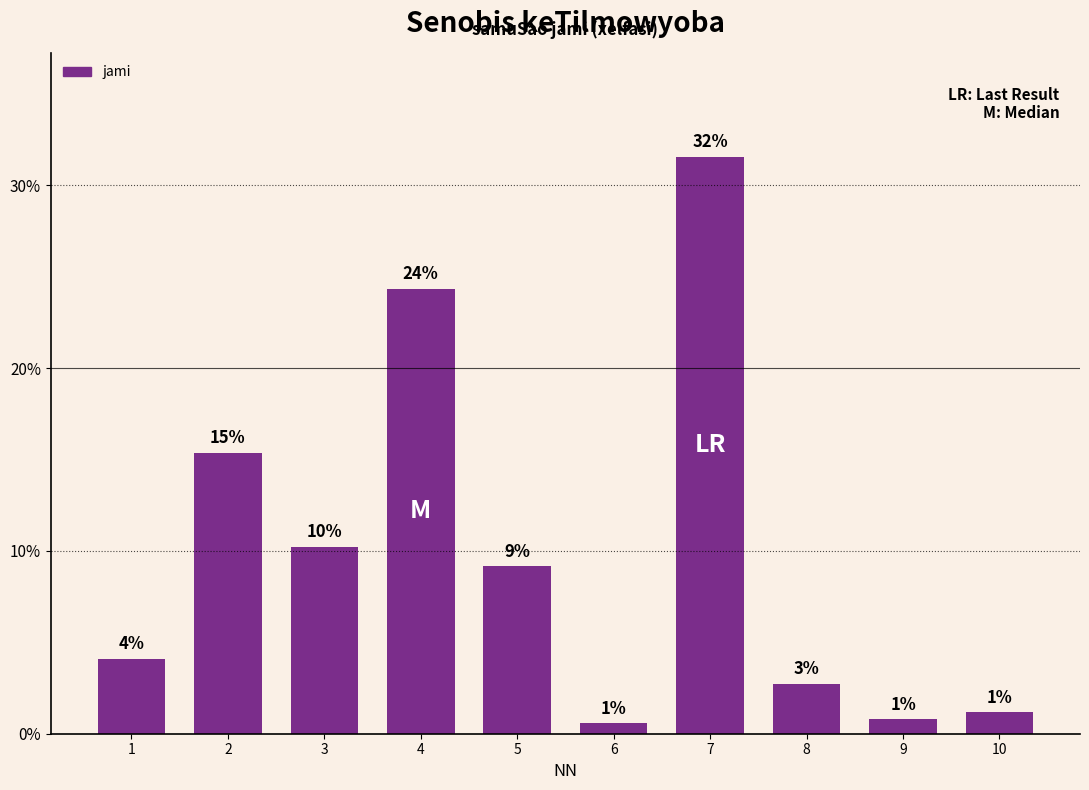

Are the bars horizontal?

No